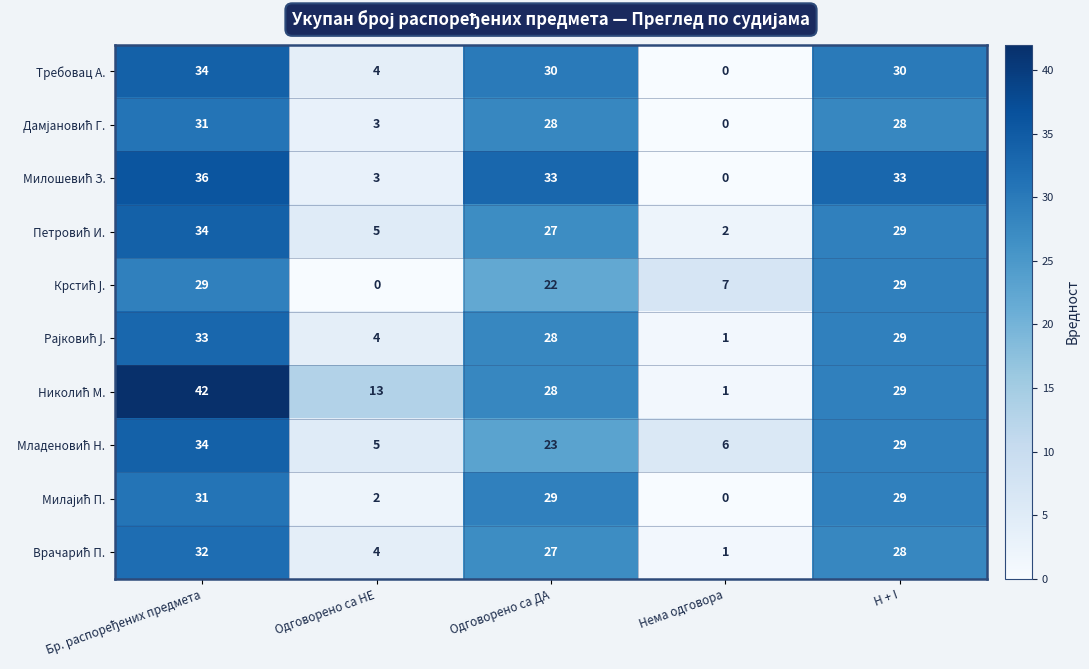

How many data points does each series have?

5